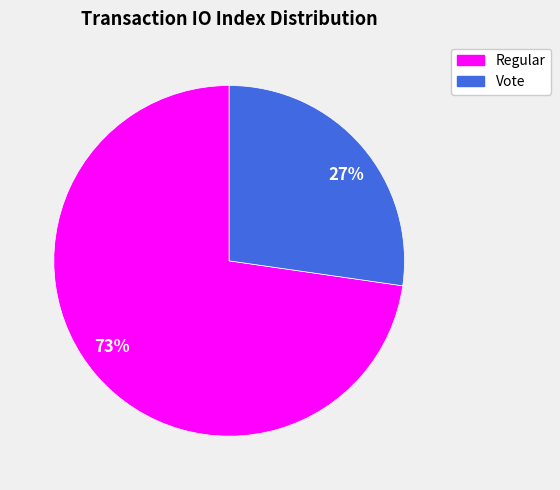

What is the largest slice in the pie chart?

73%